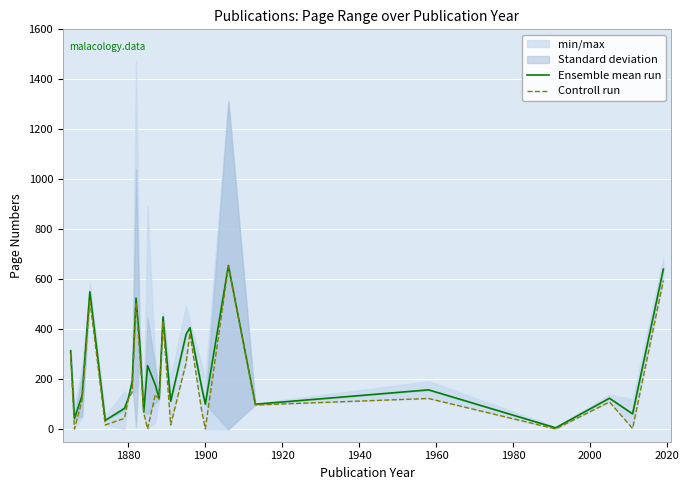

What is the highest value of the Controll run series?

650.0